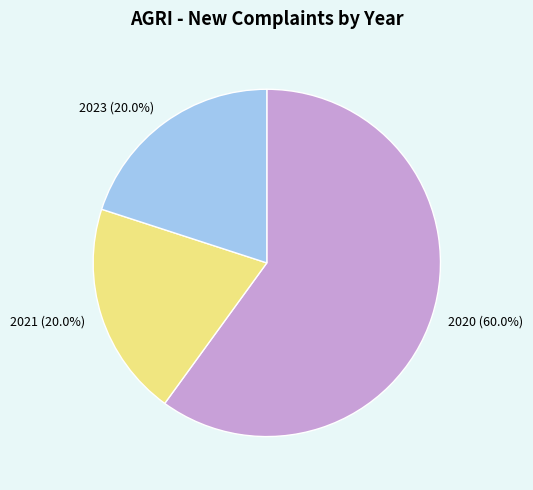

The 2020 slice represents 60% of the pie. True or false?

True